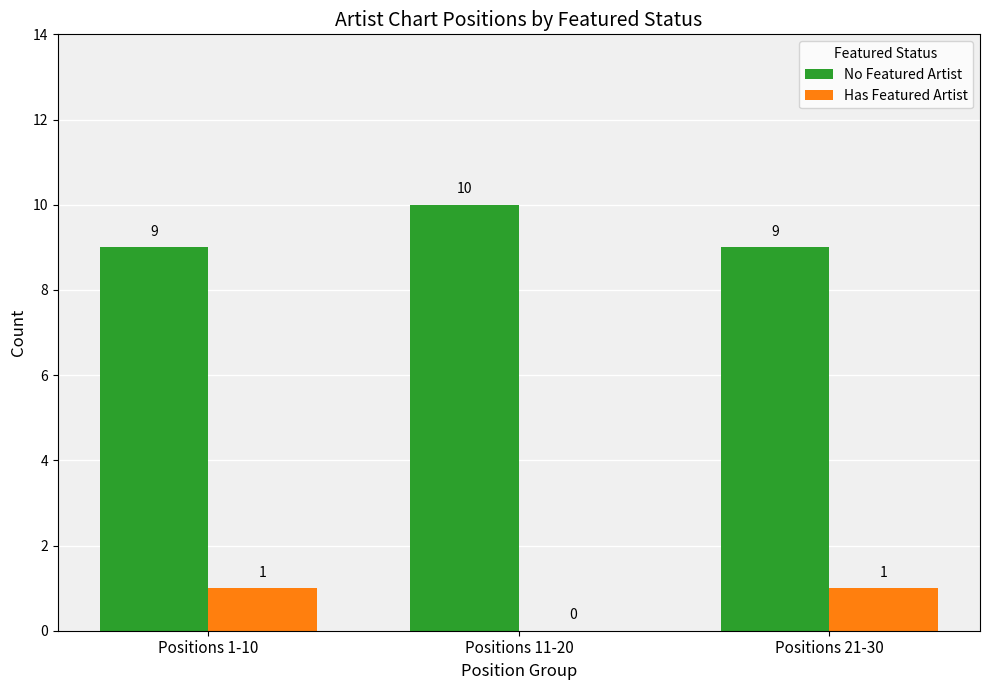

Which category has the highest value across all series?

Positions 11-20